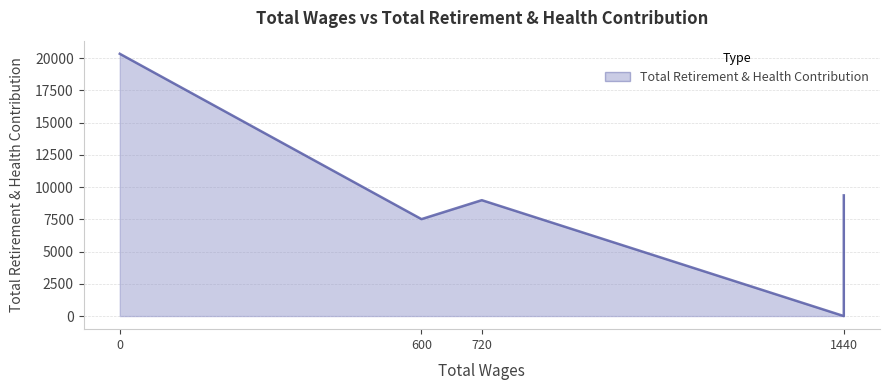

List the labels in order of value, smallest first.

1440.0, 1440.0, 600.0, 720.0, 1440.0, 0.0